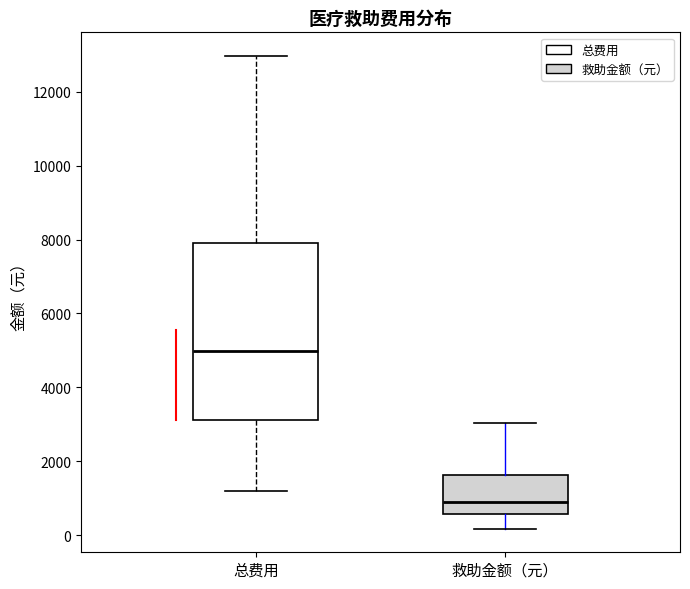

Reading left to right, read every box against the y-axis: the position of its median line, the range the box covers, and the ends of its whiskers. The values are not printed on the chart, so give them approximately, as read against the axis.

总费用: median 5000, box 3200 to 8000, whiskers 1200 to 13000
救助金额（元）: median 800, box 600 to 1600, whiskers 200 to 3000